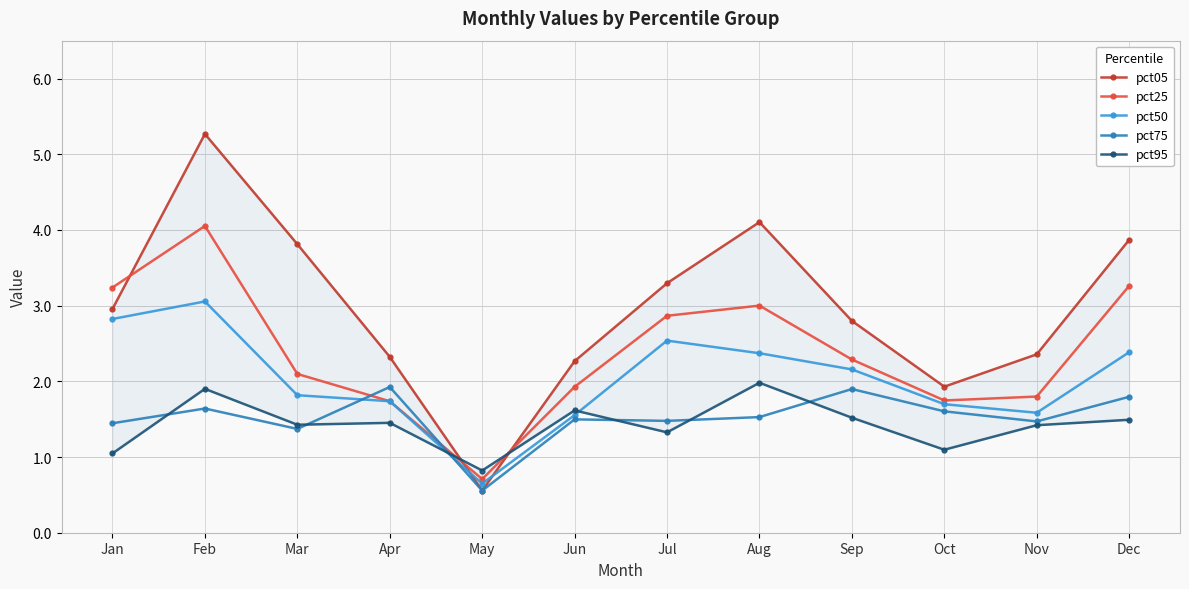

Is the value of pct95 at Aug greater than the value of pct75 at Jan?

Yes